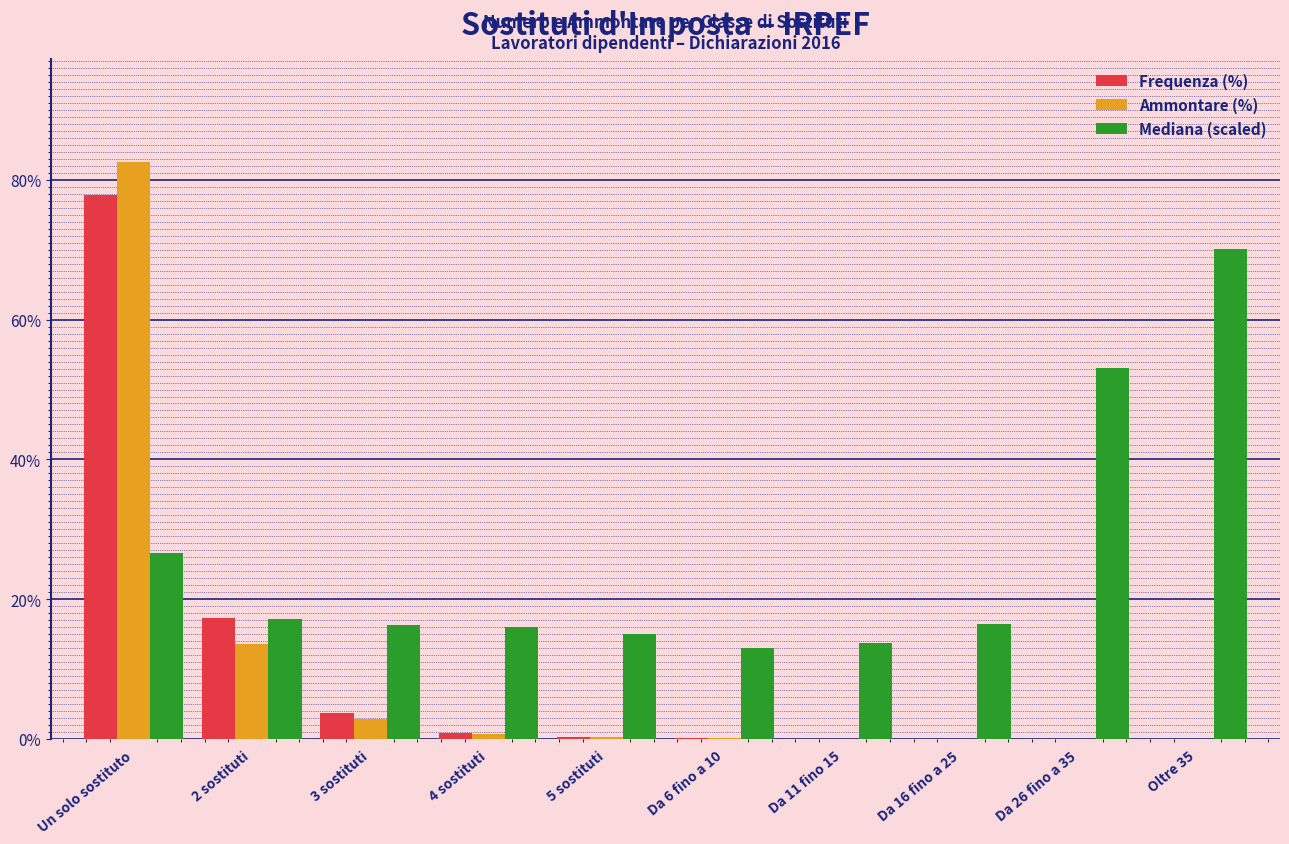

True or false: Mediana (scaled) has a value of 13.0 at Da 6 fino a 10.

True